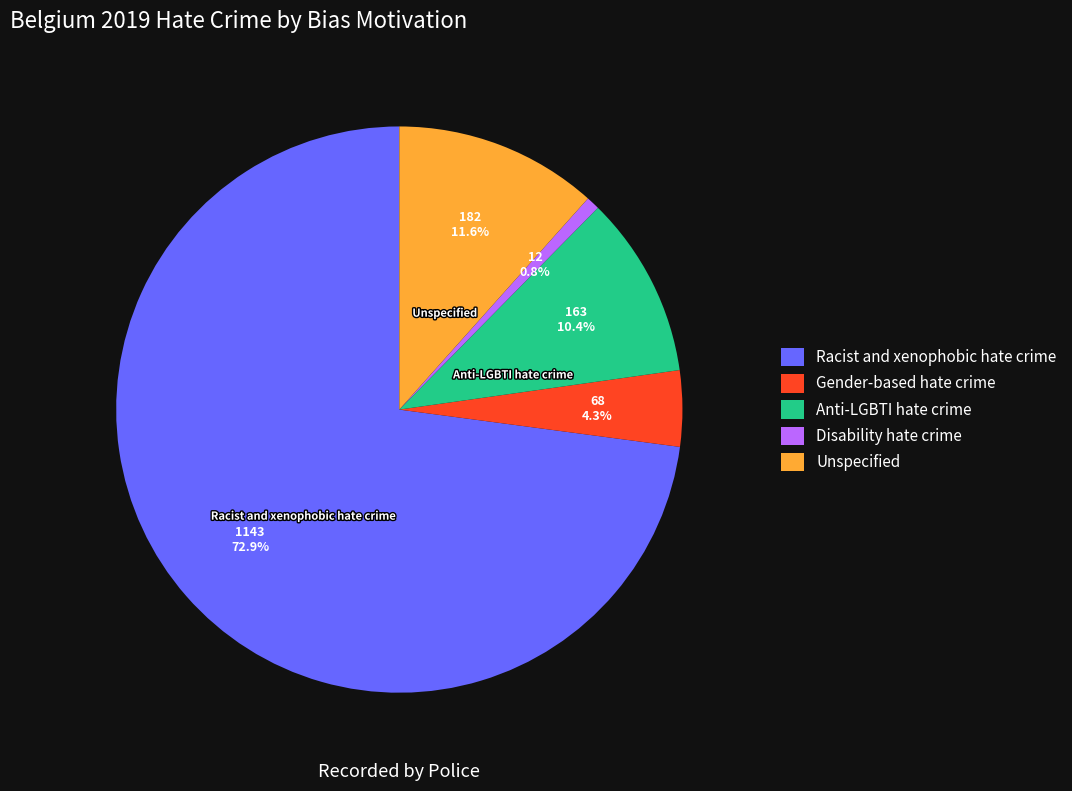

What is the largest slice in the pie chart?

Racist and xenophobic hate crime